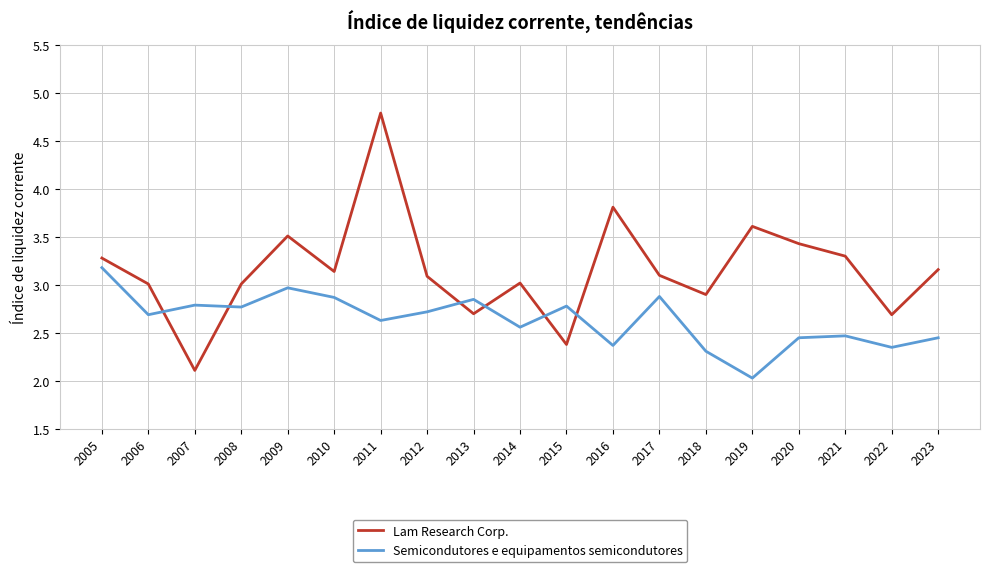

How many lines are shown in the chart?

2